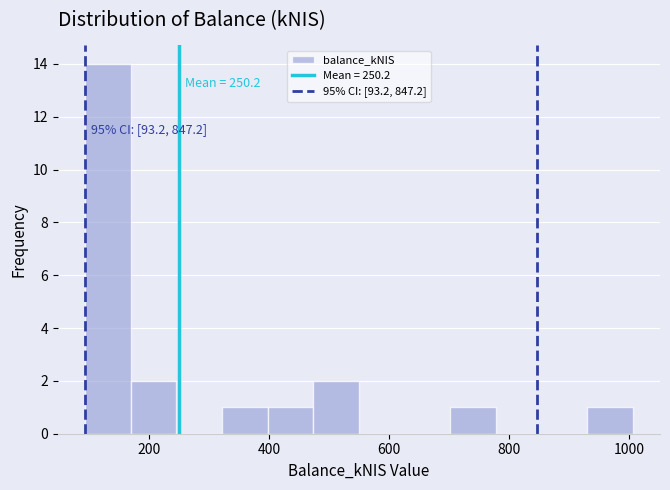

Around what value on the x-axis is the tallest bar? Give the approximate position of its centre, as read against the axis.

140